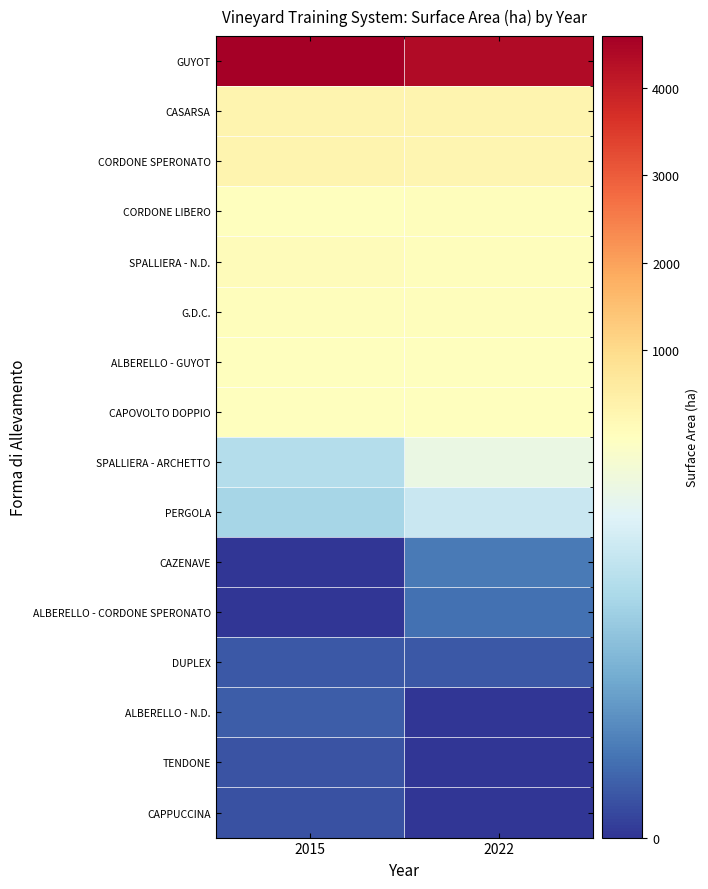

At which category does the chart reach its peak across all series?

2015